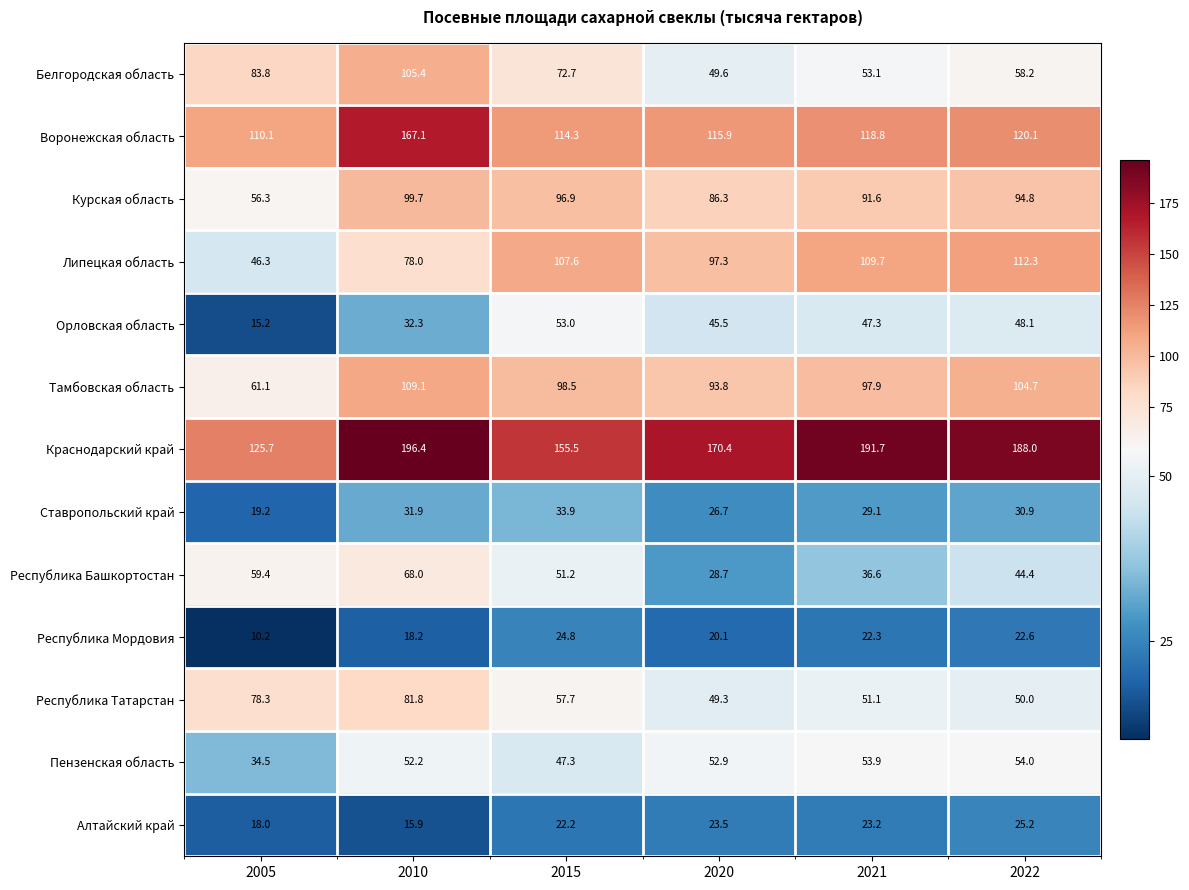

What is the difference between the highest and lowest values at 2015?

133.3